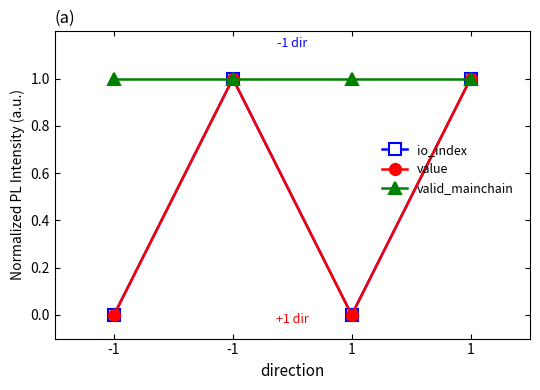

Does the chart have visible grid lines?

No